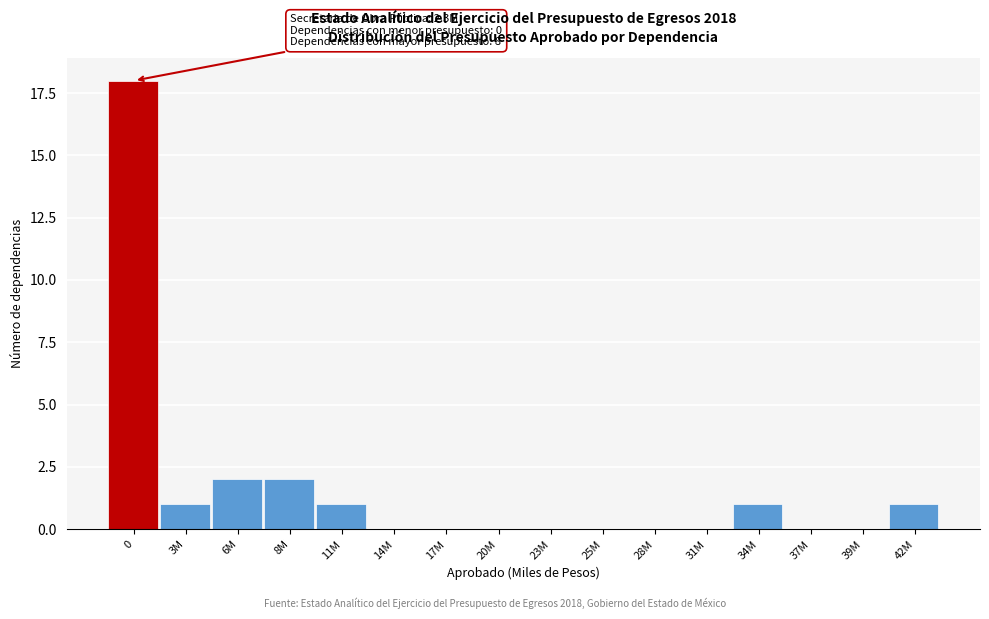

Reading left to right, list all the values displayed in this chart.

0=18	3M=1	6M=2	8M=2	11M=1	14M=0	17M=0	20M=0	23M=0	25M=0	28M=0	31M=0	34M=1	37M=0	39M=0	42M=1